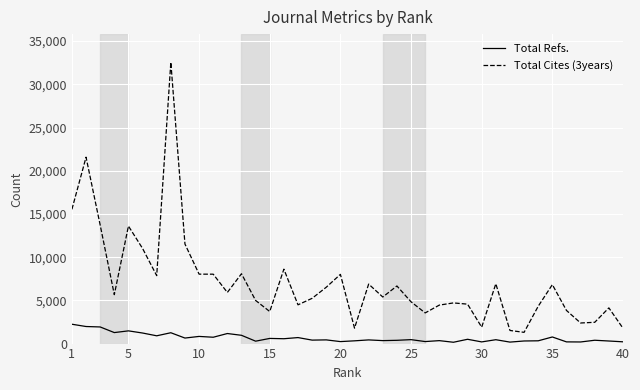

What is the difference between the second highest and second lowest values in the Total Cites (3years) series?

20052